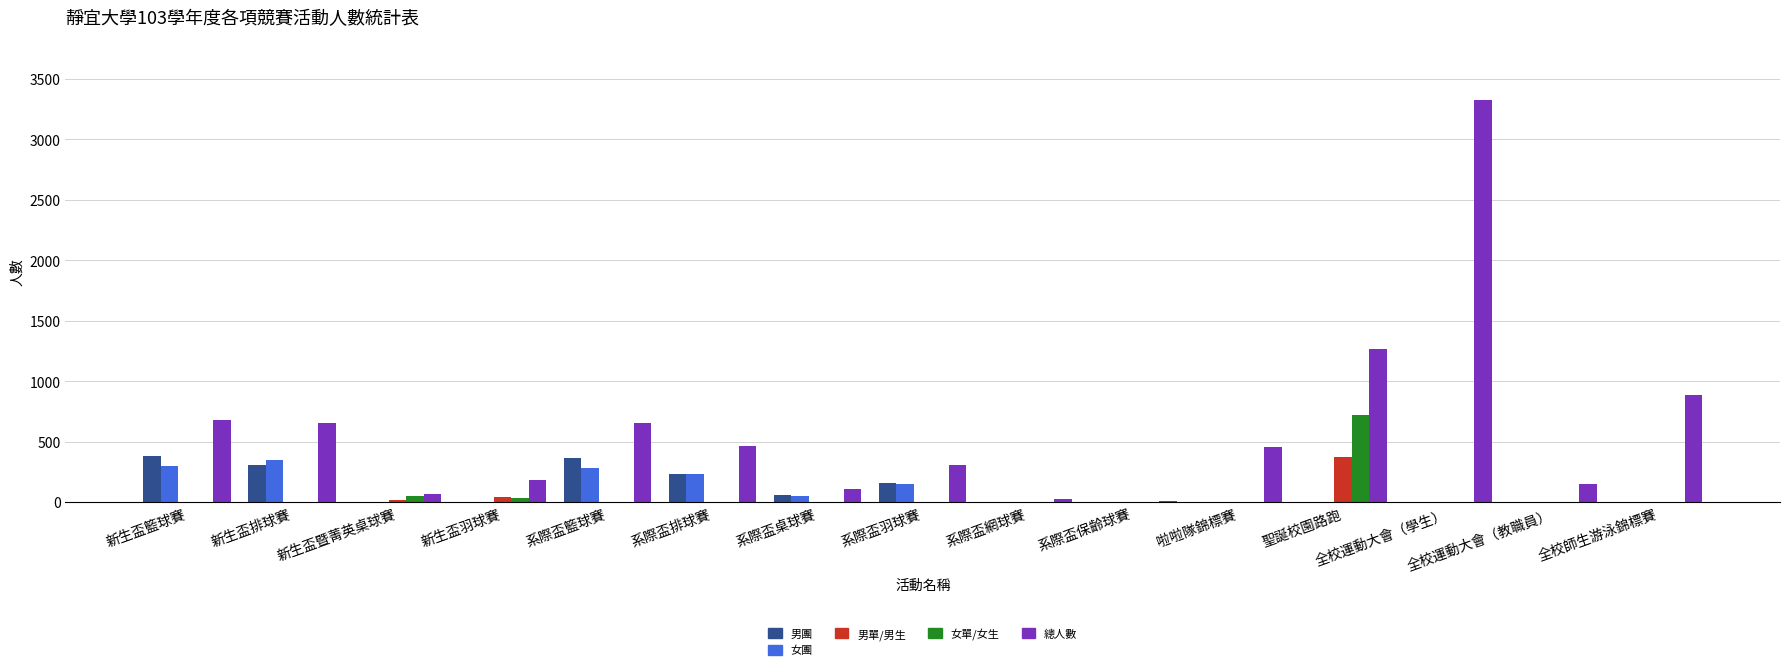

What are all the series names shown in the legend?

男團, 女團, 男單/男生, 女單/女生, 總人數